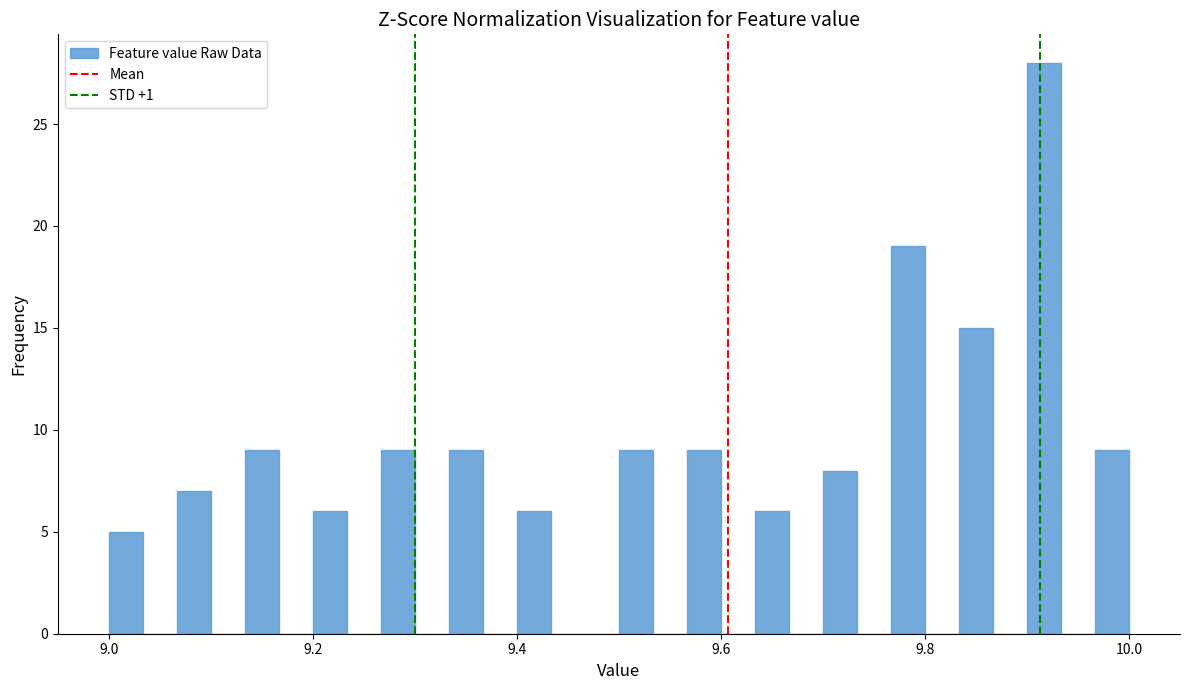

Read against the x-axis, roughly where is the centre of the tallest bar?

9.92